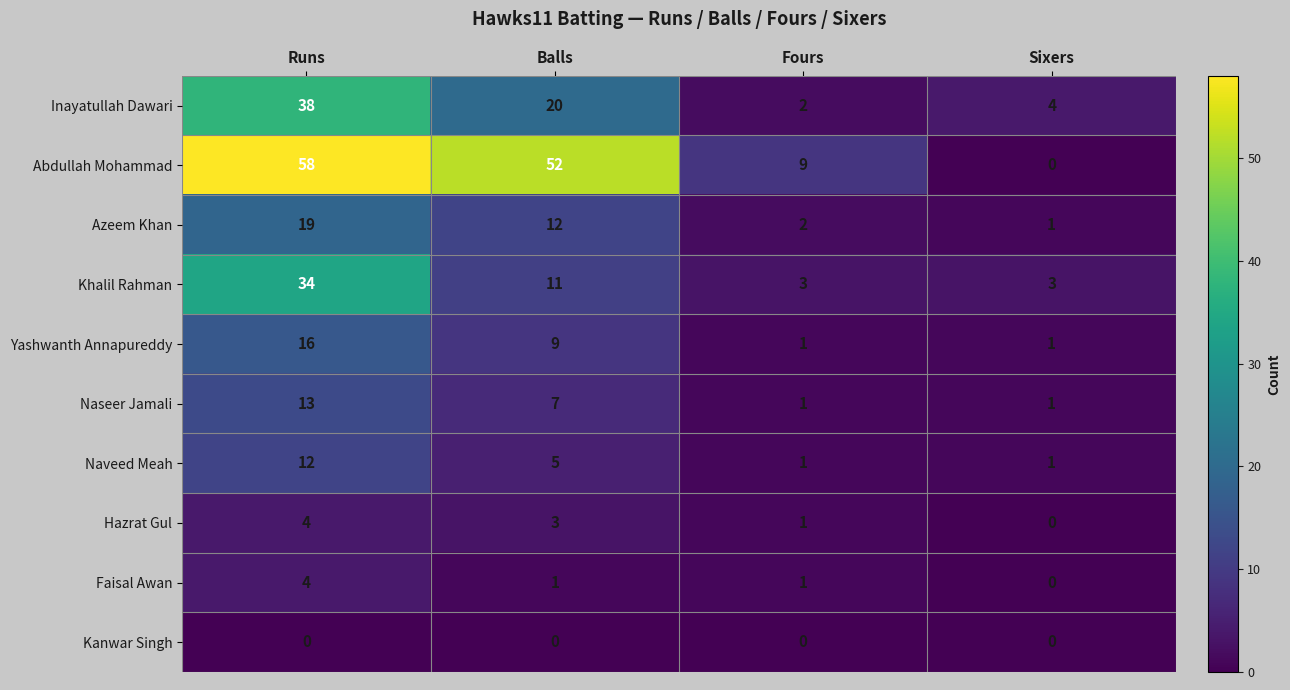

Is it true that Hazrat Gul equals 0 at Fours?

False